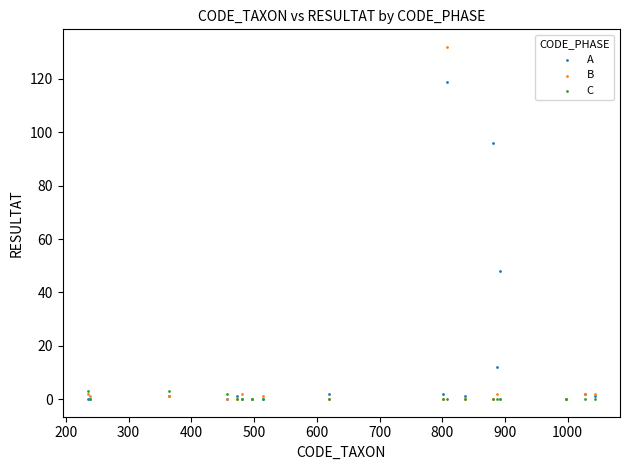

What are all the series names shown in the legend?

A, B, C